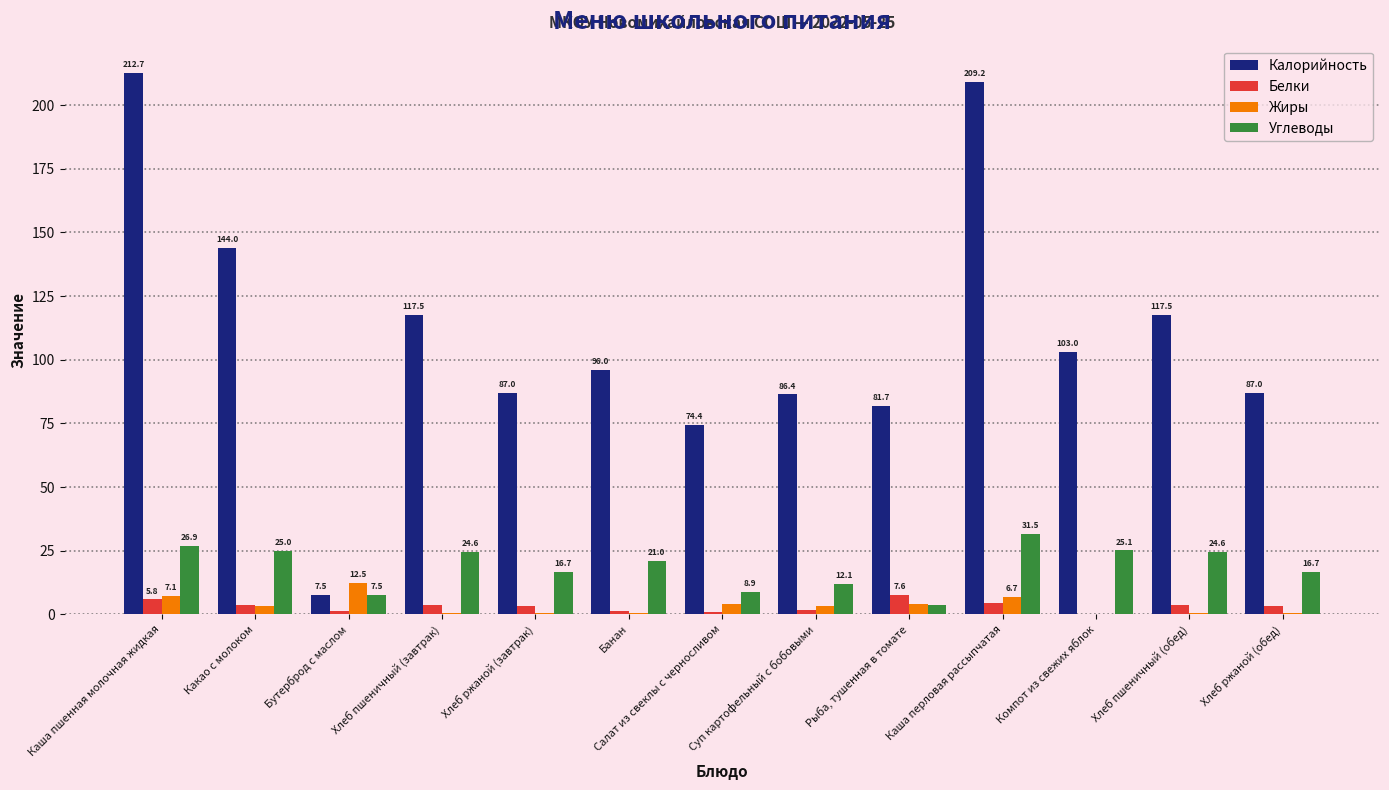

How many series are shown in this chart?

4